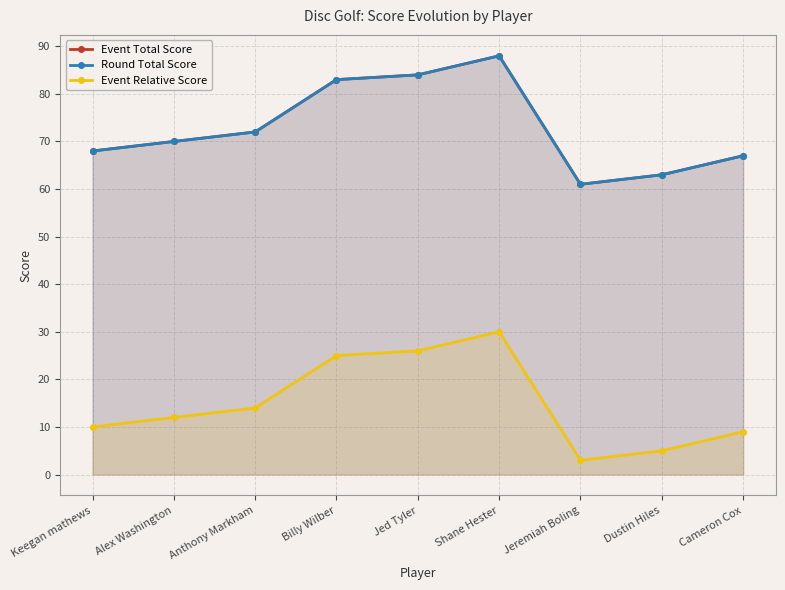

True or false: Event Total Score and Round Total Score intersect in this chart.

False